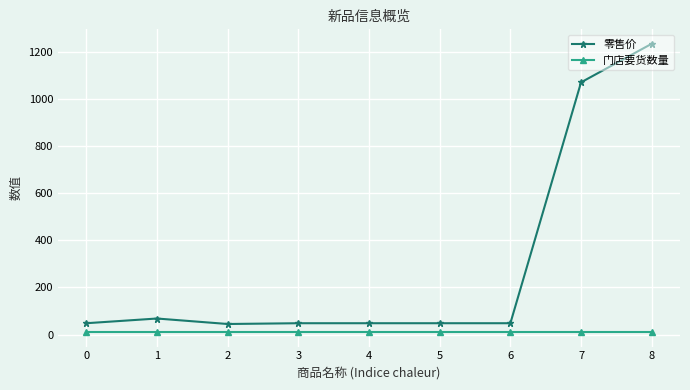

What is the value of the 零售价 point at the 3rd from the left?

44.7